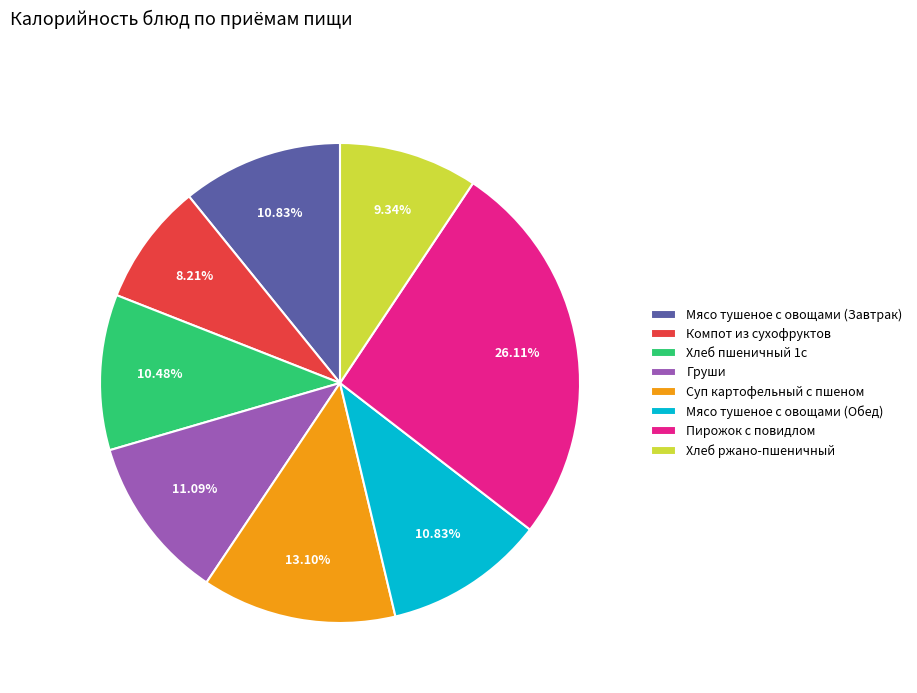

To the nearest percent, what is the difference between the largest and smallest slice percentages?

18%